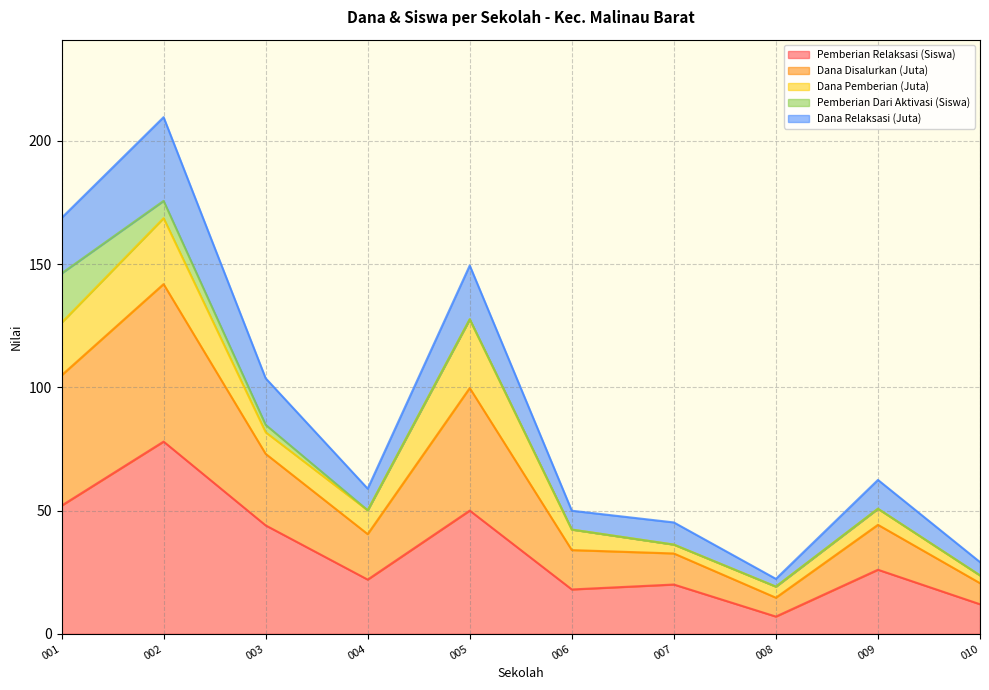

How many interior local valleys does the Pemberian Relaksasi (Siswa) series have?

3